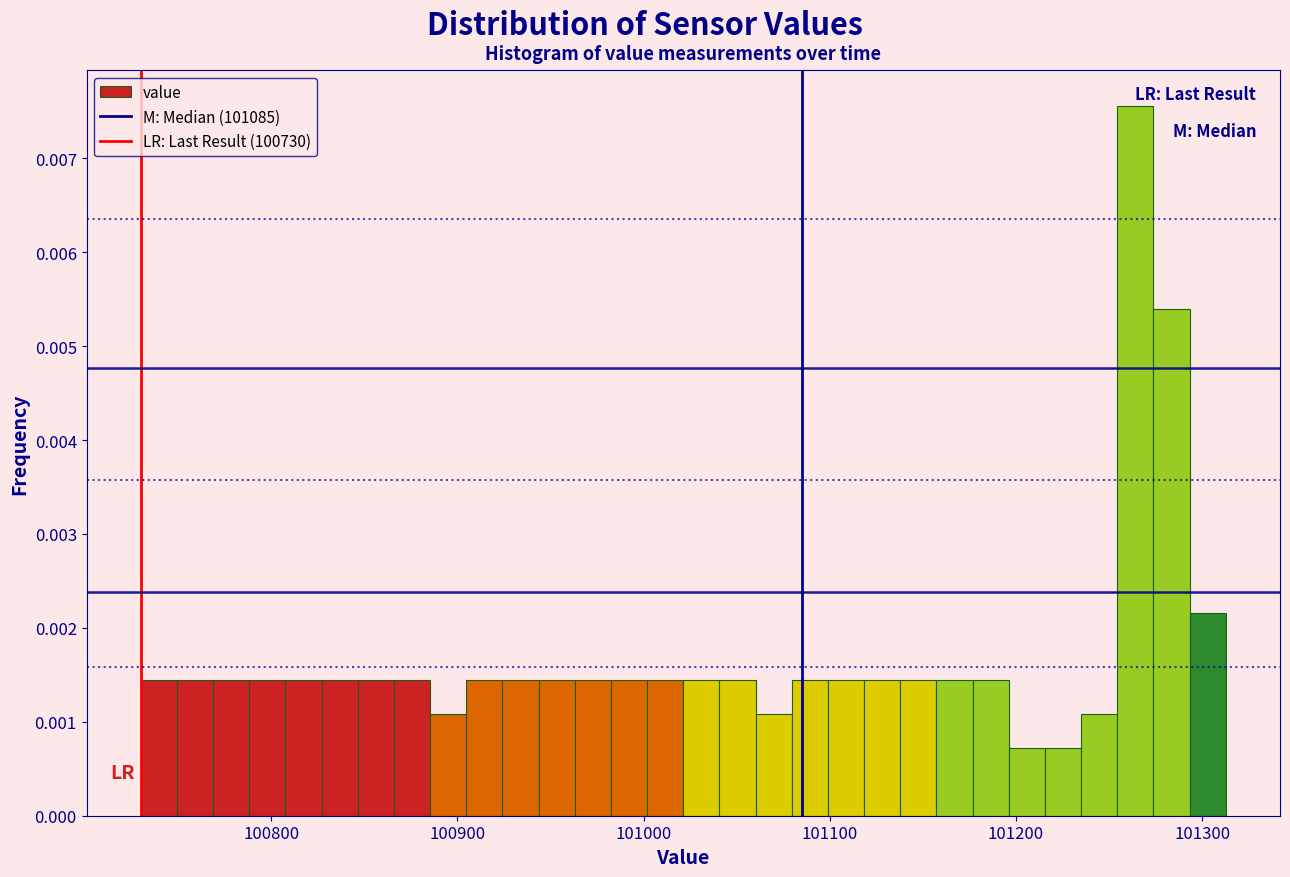

Read against the x-axis, roughly where is the centre of the tallest bar?

101260